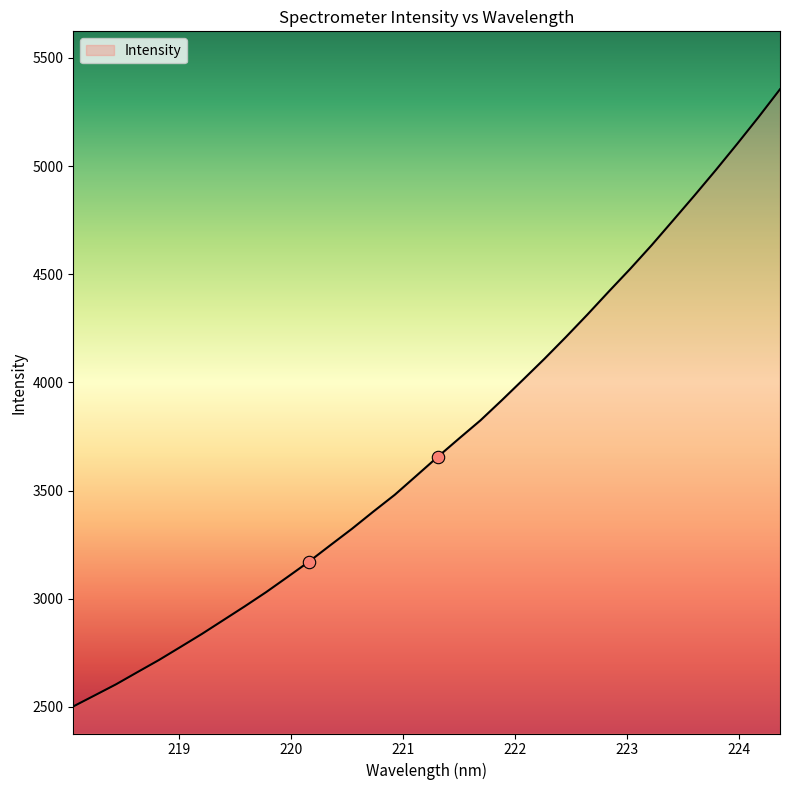

What is the difference between the maximum and minimum values?

2853.3